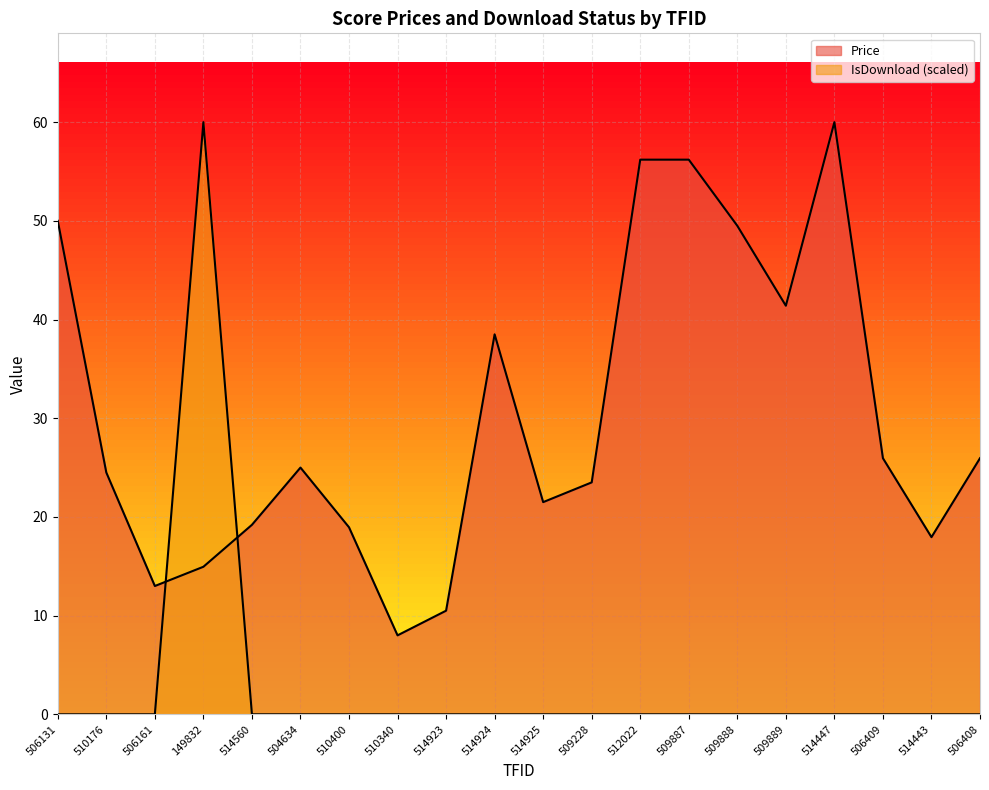

What are all the series names shown in the legend?

Price, IsDownload